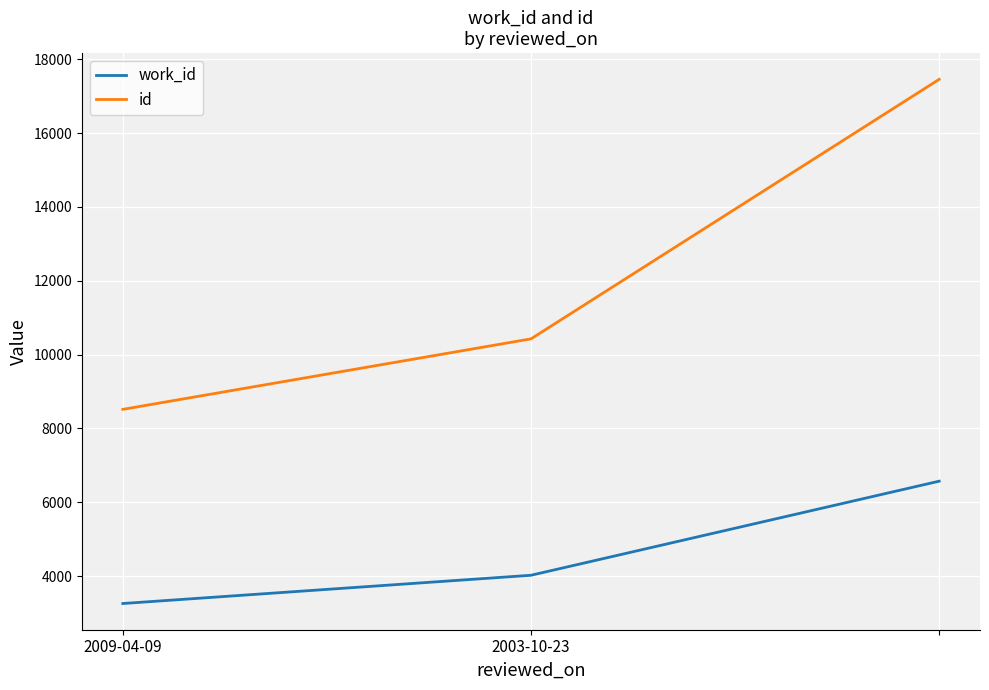

How many values in the work_id series are below 4024?

1